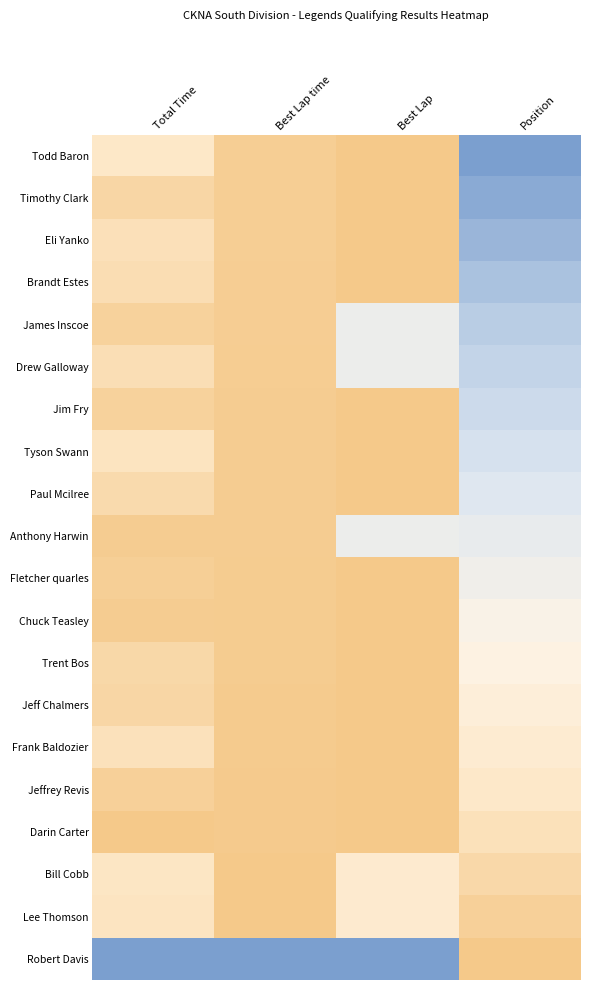

Reading left to right, what are all the values shown in this chart?

Todd Baron: Total Time=0.8	Best Lap time=1.0	Best Lap=1.0	Position=0.0
Timothy Clark: Total Time=0.9	Best Lap time=1.0	Best Lap=1.0	Position=0.1
Eli Yanko: Total Time=0.8	Best Lap time=1.0	Best Lap=1.0	Position=0.1
Brandt Estes: Total Time=0.9	Best Lap time=1.0	Best Lap=1.0	Position=0.2
James Inscoe: Total Time=0.9	Best Lap time=1.0	Best Lap=0.5	Position=0.2
Drew Galloway: Total Time=0.9	Best Lap time=1.0	Best Lap=0.5	Position=0.3
Jim Fry: Total Time=0.9	Best Lap time=1.0	Best Lap=1.0	Position=0.3
Tyson Swann: Total Time=0.8	Best Lap time=1.0	Best Lap=1.0	Position=0.4
Paul Mcilree: Total Time=0.9	Best Lap time=1.0	Best Lap=1.0	Position=0.4
Anthony Harwin: Total Time=1.0	Best Lap time=1.0	Best Lap=0.5	Position=0.5
Fletcher quarles: Total Time=1.0	Best Lap time=1.0	Best Lap=1.0	Position=0.5
Chuck Teasley: Total Time=1.0	Best Lap time=1.0	Best Lap=1.0	Position=0.6
Trent Bos: Total Time=0.9	Best Lap time=1.0	Best Lap=1.0	Position=0.6
Jeff Chalmers: Total Time=0.9	Best Lap time=1.0	Best Lap=1.0	Position=0.7
Frank Baldozier: Total Time=0.8	Best Lap time=1.0	Best Lap=1.0	Position=0.7
Jeffrey Revis: Total Time=0.9	Best Lap time=1.0	Best Lap=1.0	Position=0.8
Darin Carter: Total Time=1.0	Best Lap time=1.0	Best Lap=1.0	Position=0.8
Bill Cobb: Total Time=0.8	Best Lap time=1.0	Best Lap=0.8	Position=0.9
Lee Thomson: Total Time=0.8	Best Lap time=1.0	Best Lap=0.8	Position=0.9
Robert Davis: Total Time=0.0	Best Lap time=0.0	Best Lap=0.0	Position=1.0